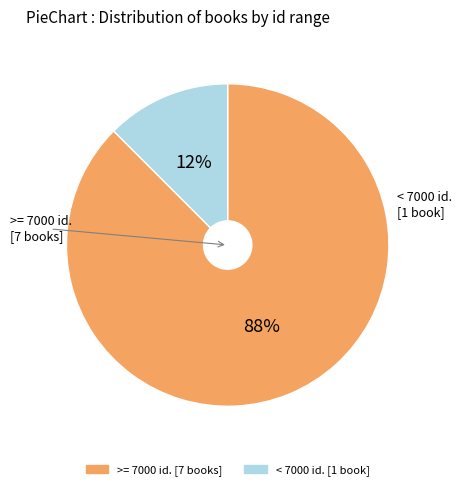

How many slices are in this pie chart?

2